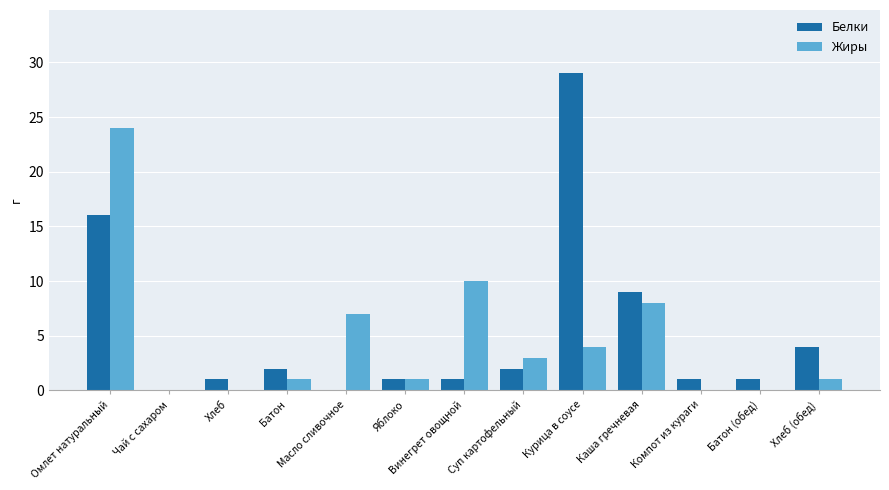

What is the average value of the Жиры series?

5